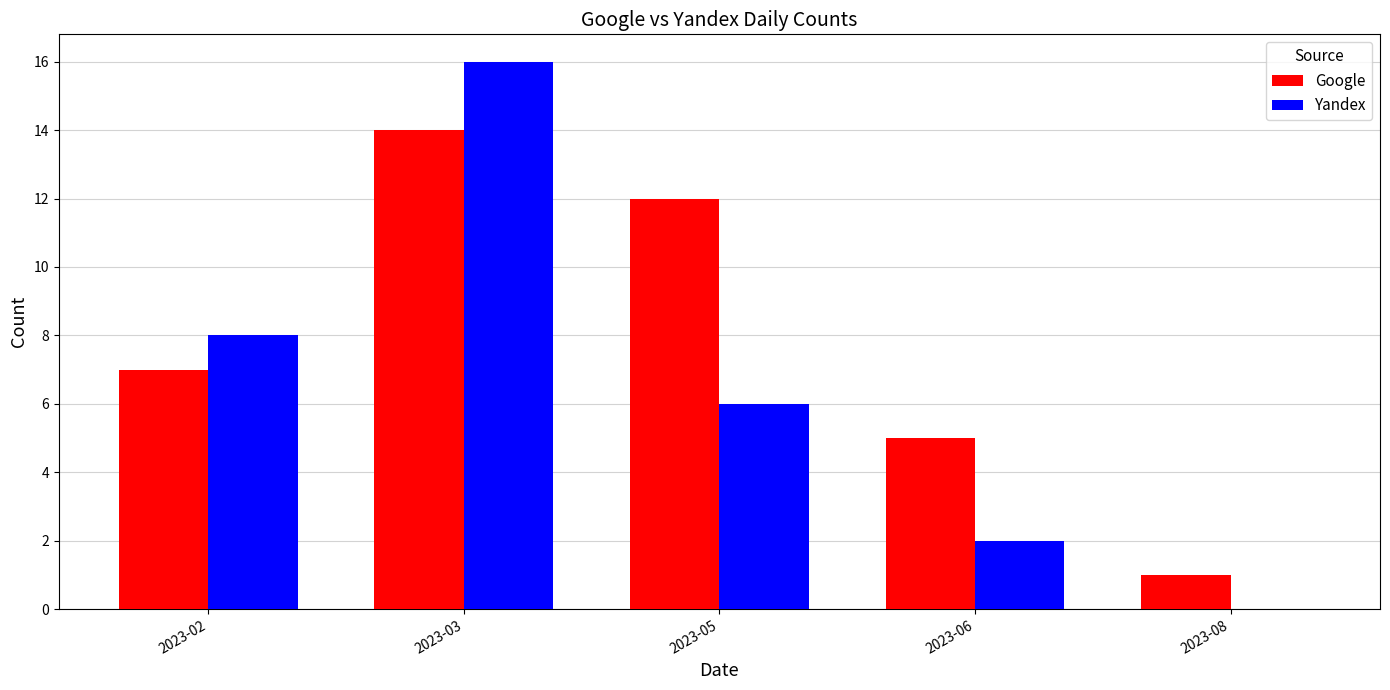

What value does the Google series have at 2023-03, to the nearest 10?

10